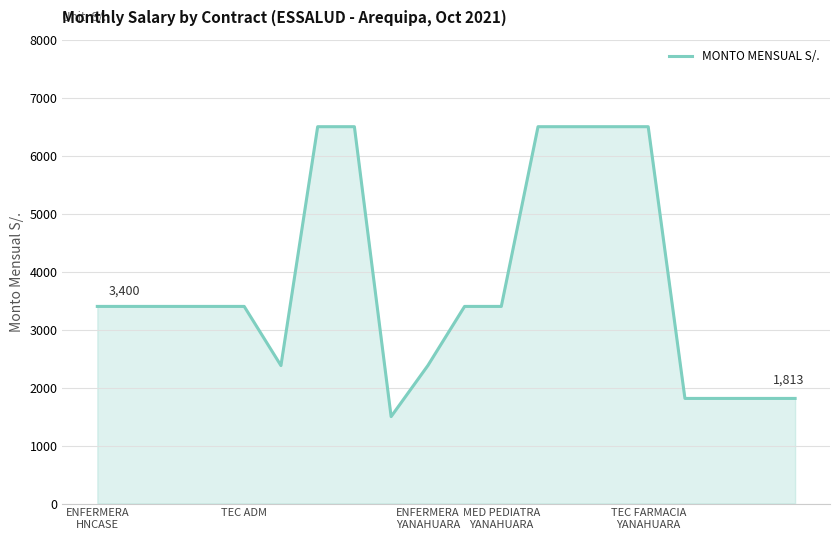

What is the difference between the maximum and minimum values?

5000